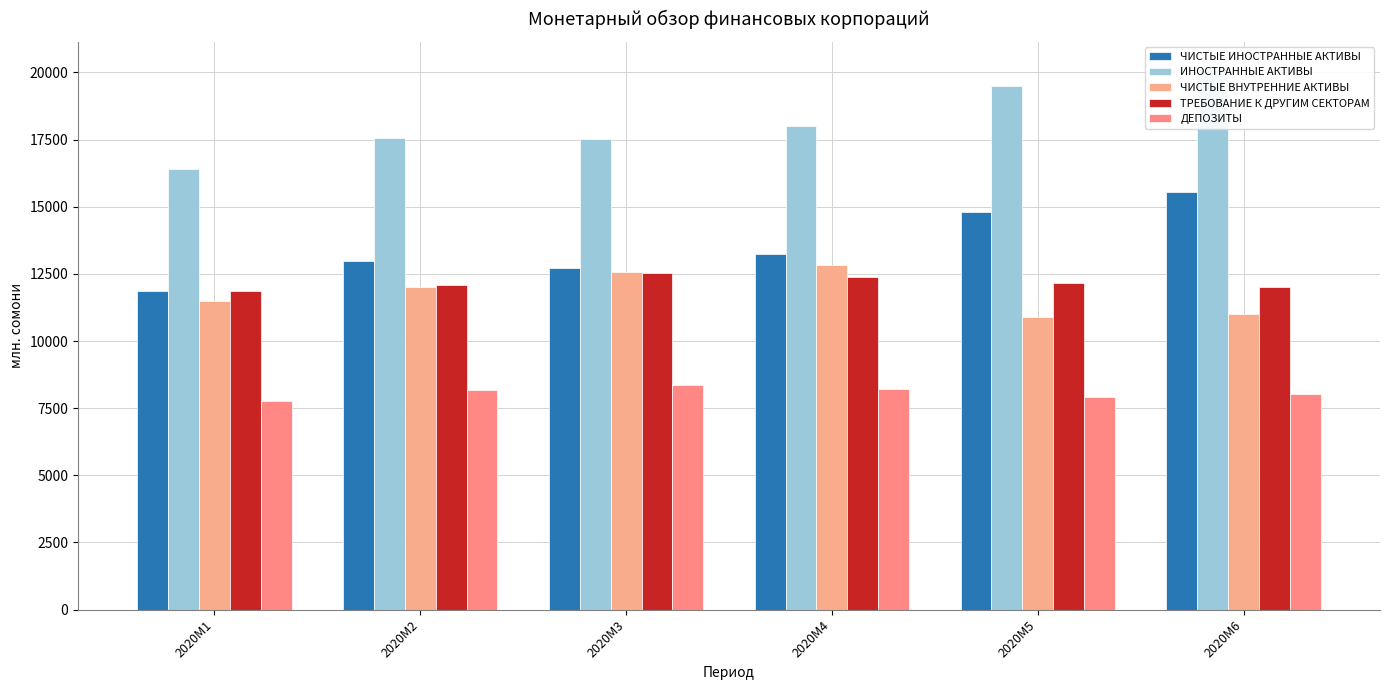

Are the bars horizontal?

No